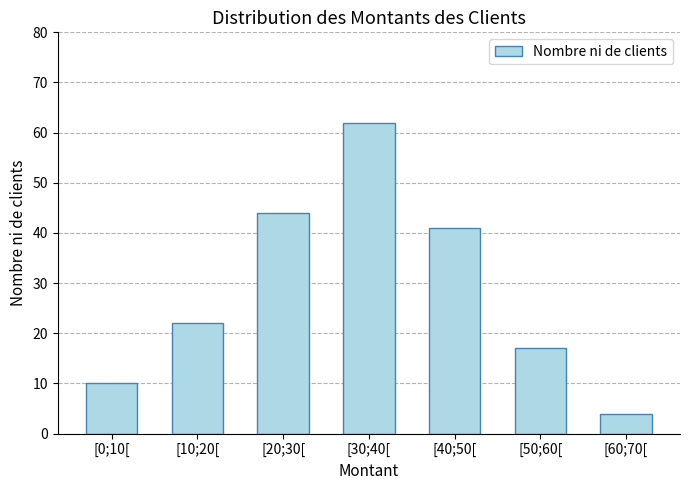

Does the chart contain stacked bars?

No